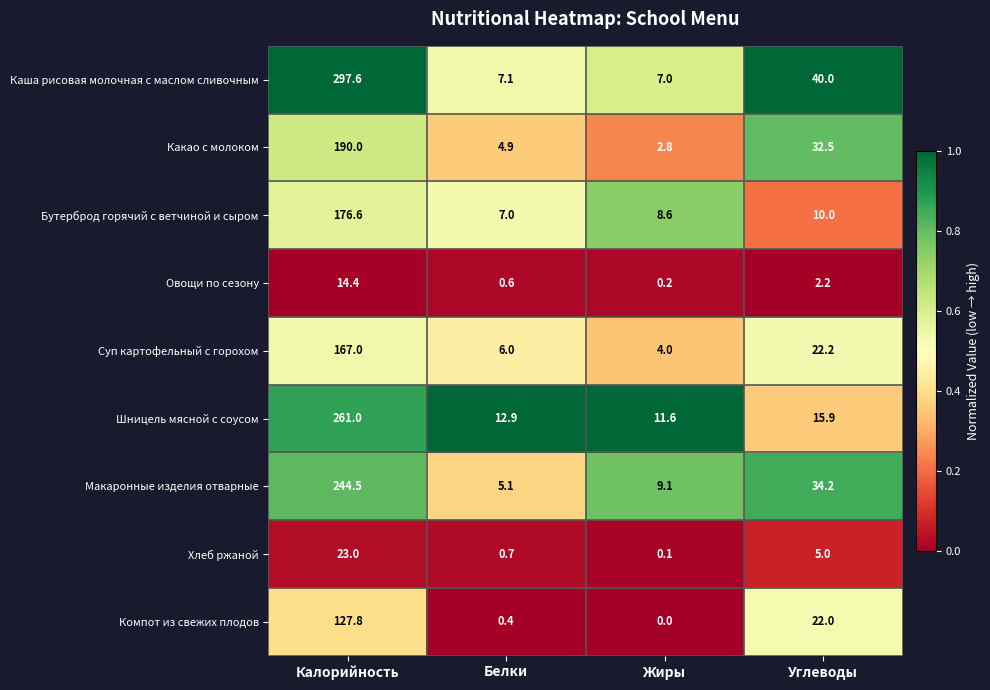

What is the sum of all Хлеб ржаной values?

28.8